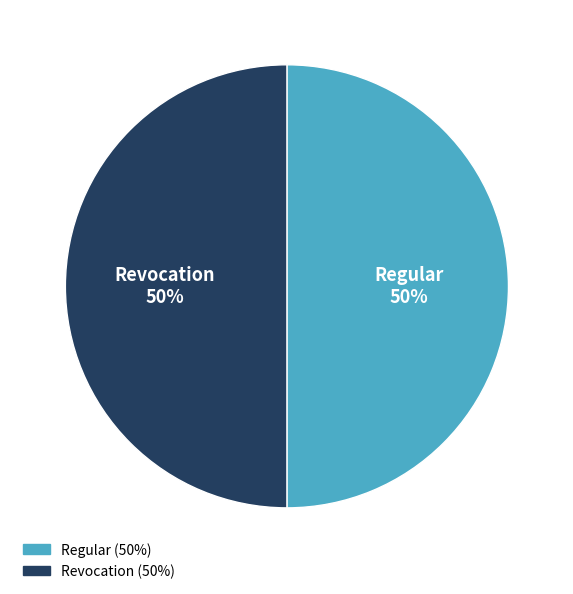

To the nearest percent, what portion does Revocation represent?

50%